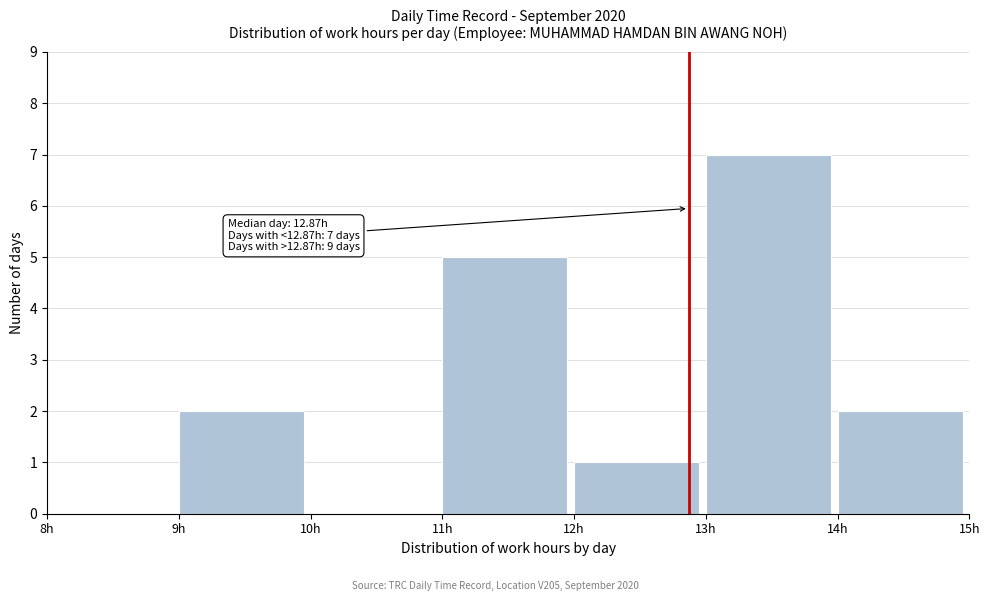

Over which range of the x-axis is the bar tallest?

13 to 14